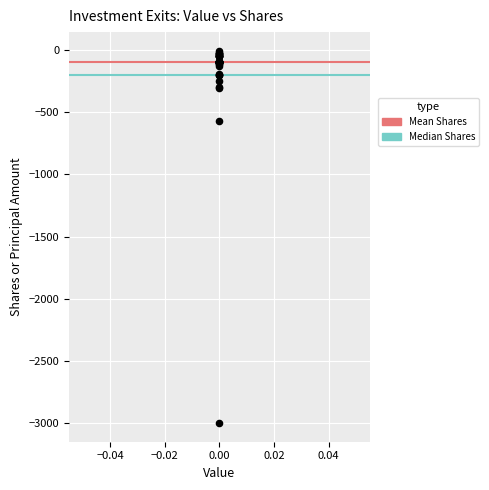

What Y value in the scatter plot is closest to -1503?

-567